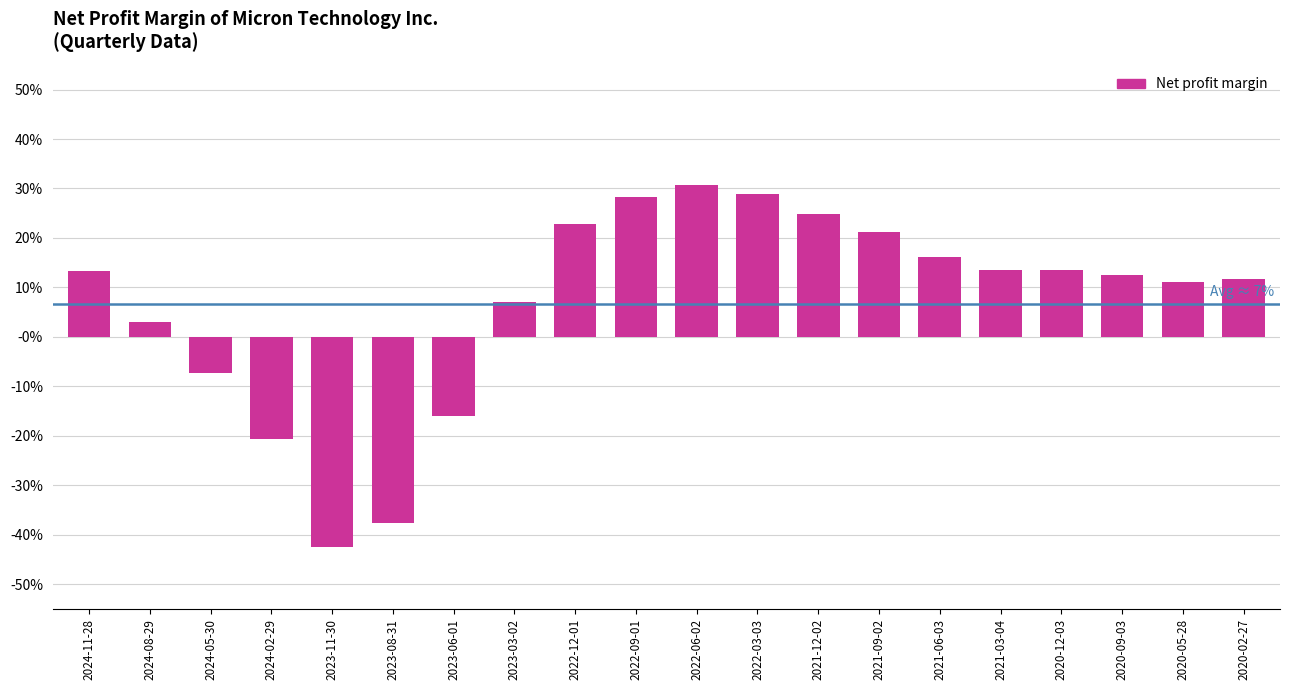

What is the value of the 12th bar from the left?

0.3